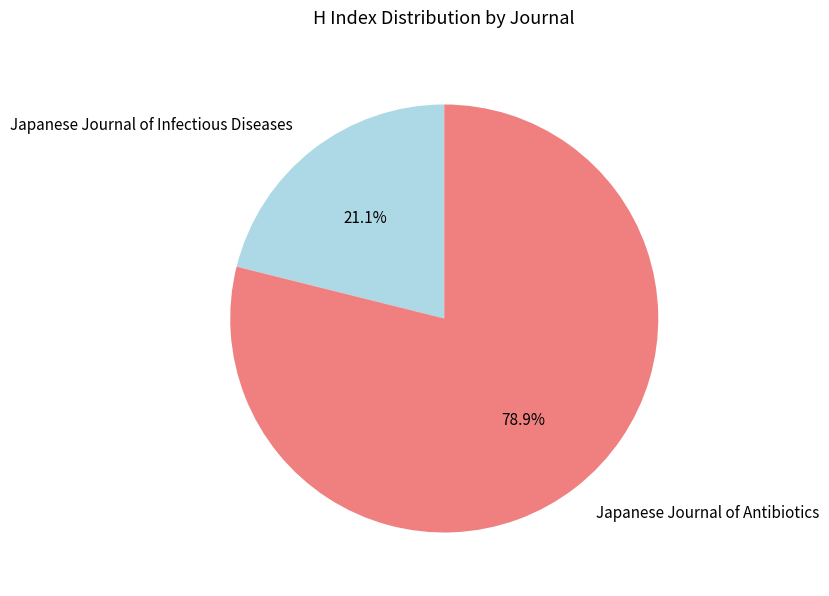

What is the smallest slice in the pie chart?

Japanese Journal of Infectious Diseases